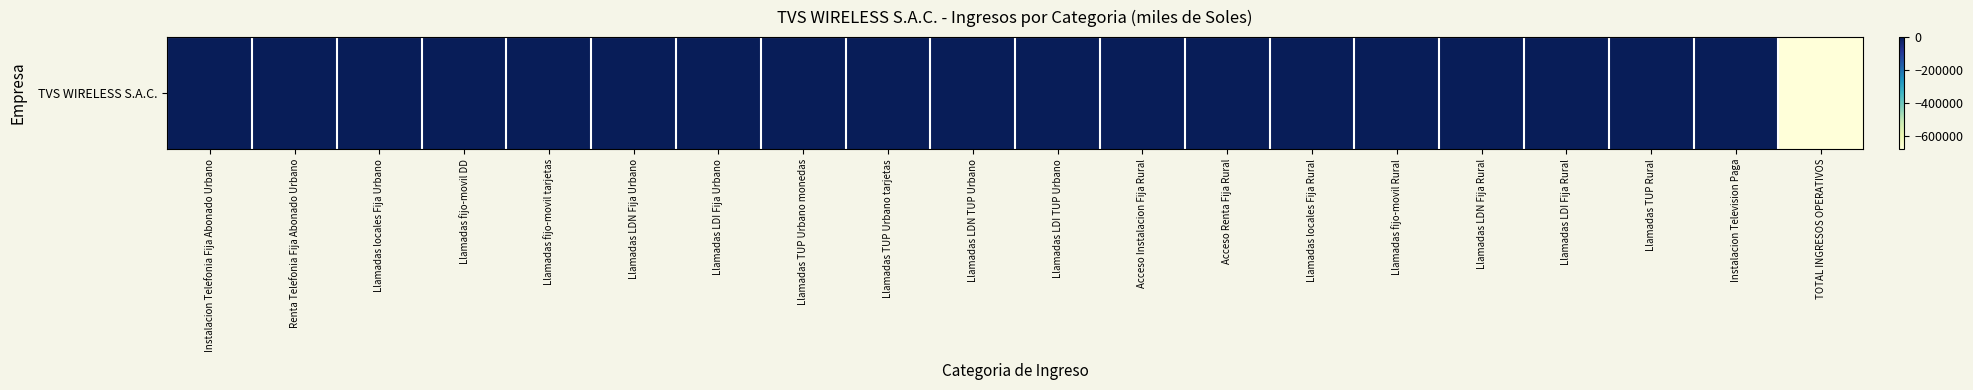

Which category has the lowest value across all series?

TOTAL INGRESOS OPERATIVOS